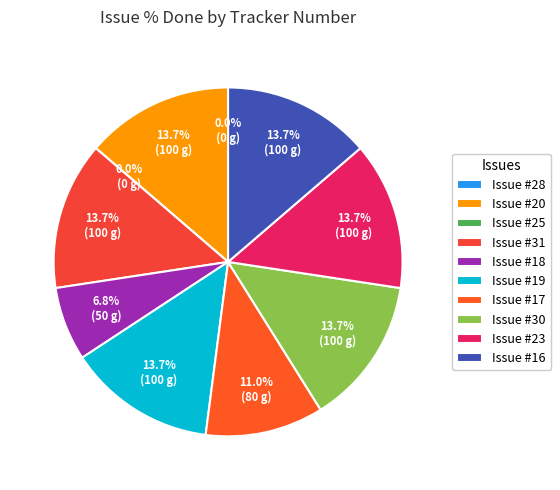

To the nearest percent, what percentage of the pie is 18?

7%